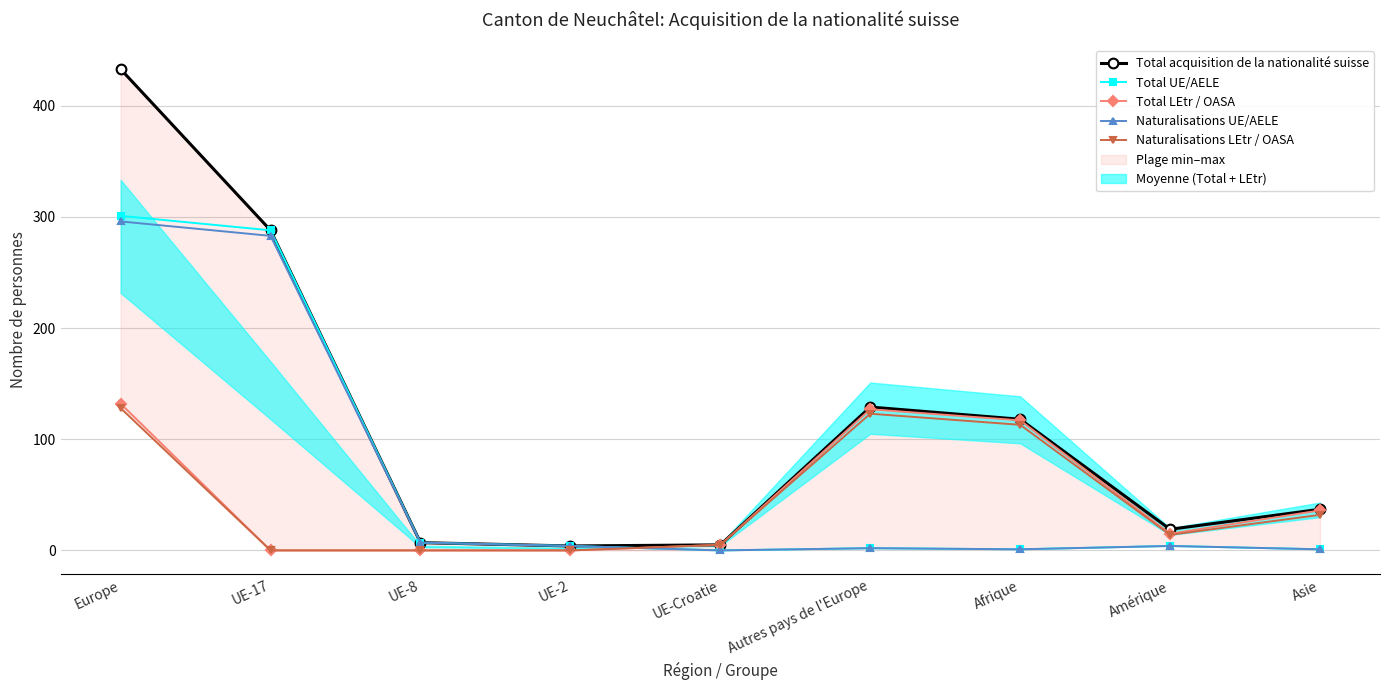

What is the label of the 3rd point from the right?

Afrique